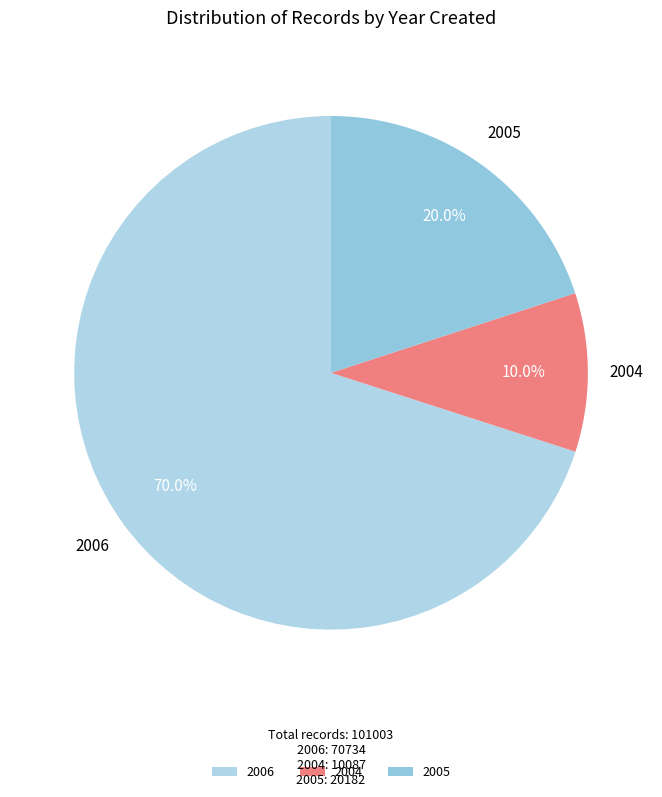

How many slices are in this pie chart?

3